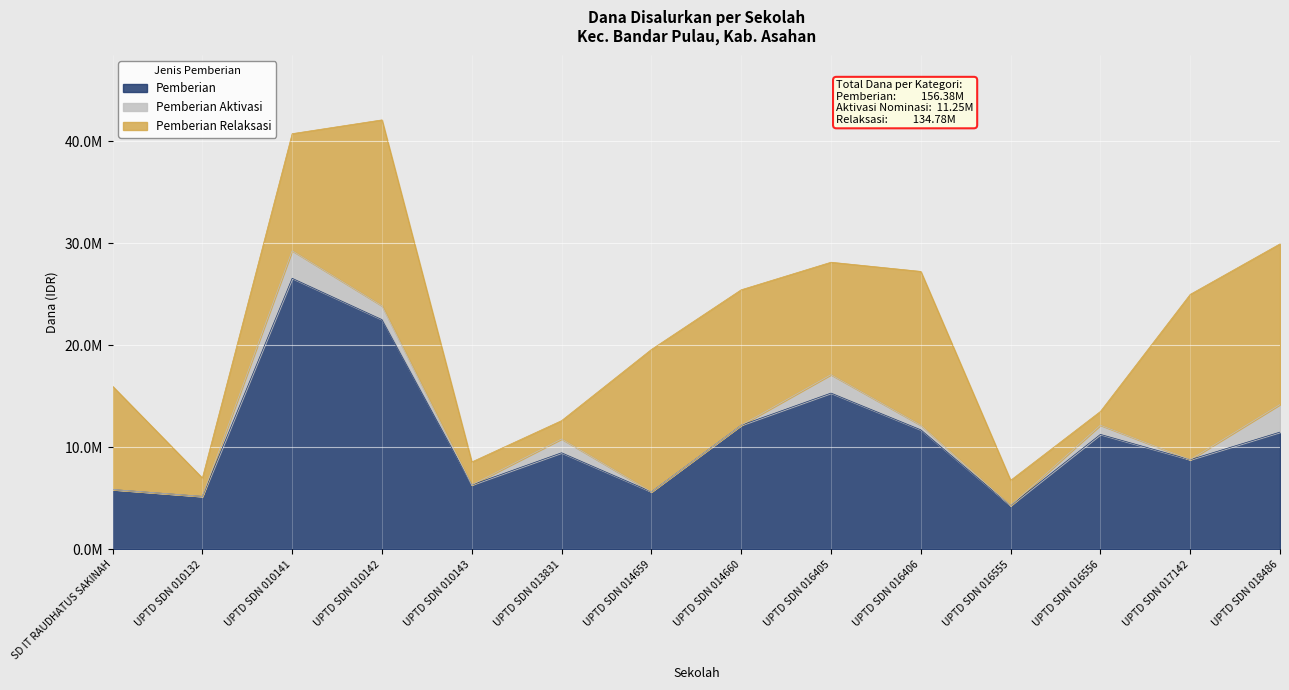

What is the value of the Pemberian Relaksasi point at the 1st from the left?

10125000